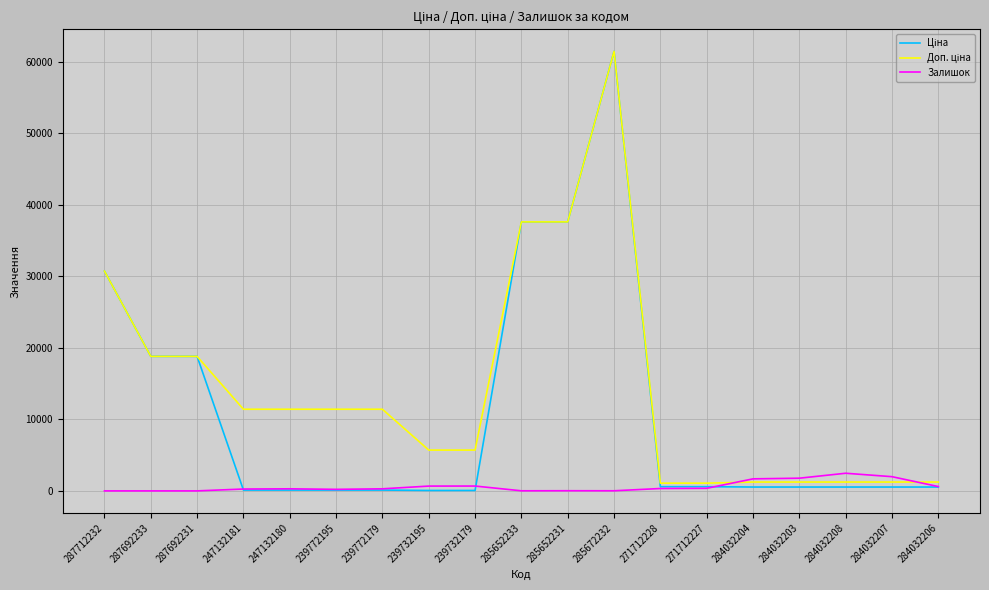

At which category is the sum across all series the highest?

285672232